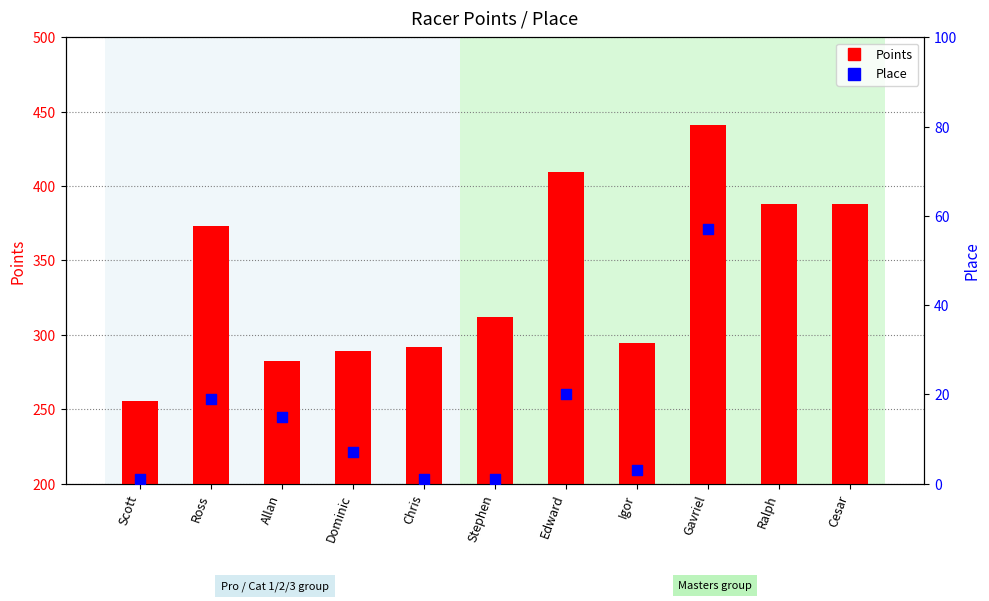

What are all the series names shown in the legend?

Points, Place